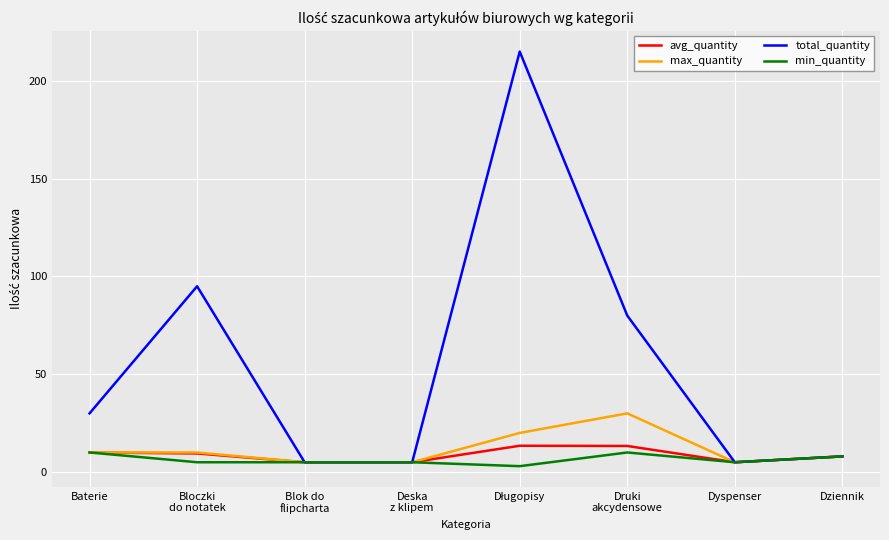

Read the total_quantity value at Druki
akcydensowe.

80.0